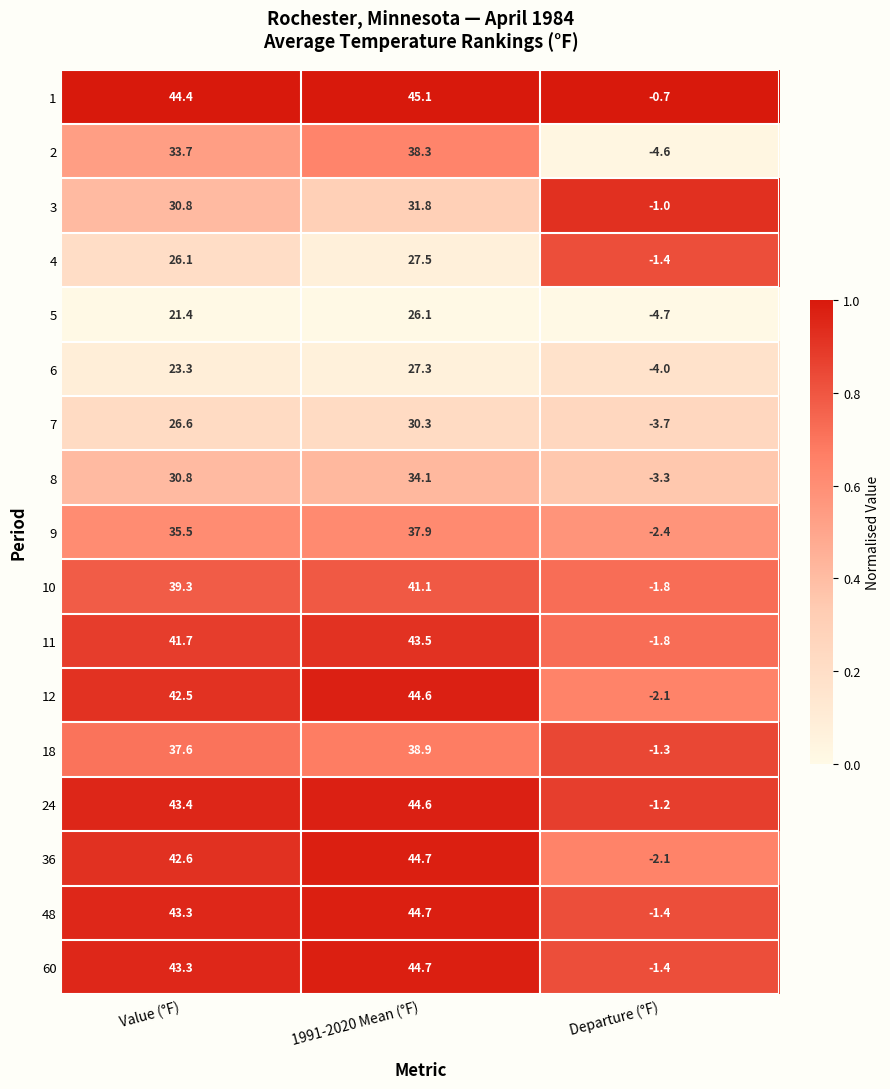

At which category is the sum across all series the highest?

1991-2020 Mean (°F)